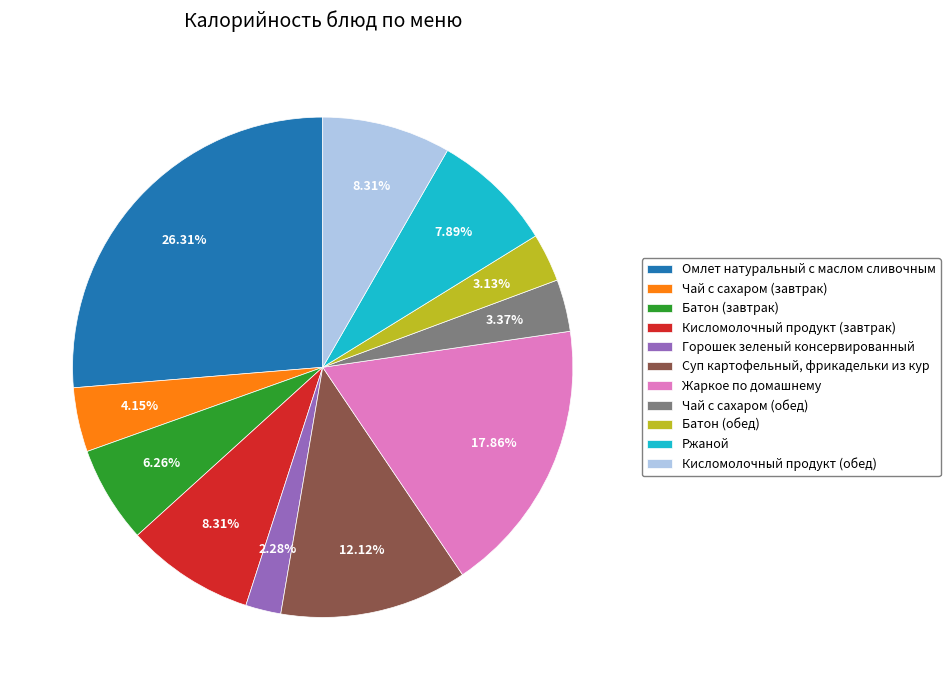

Combined, what portion of the pie is Горошек зеленый консервированный and Кисломолочный продукт (завтрак)?

10.6%